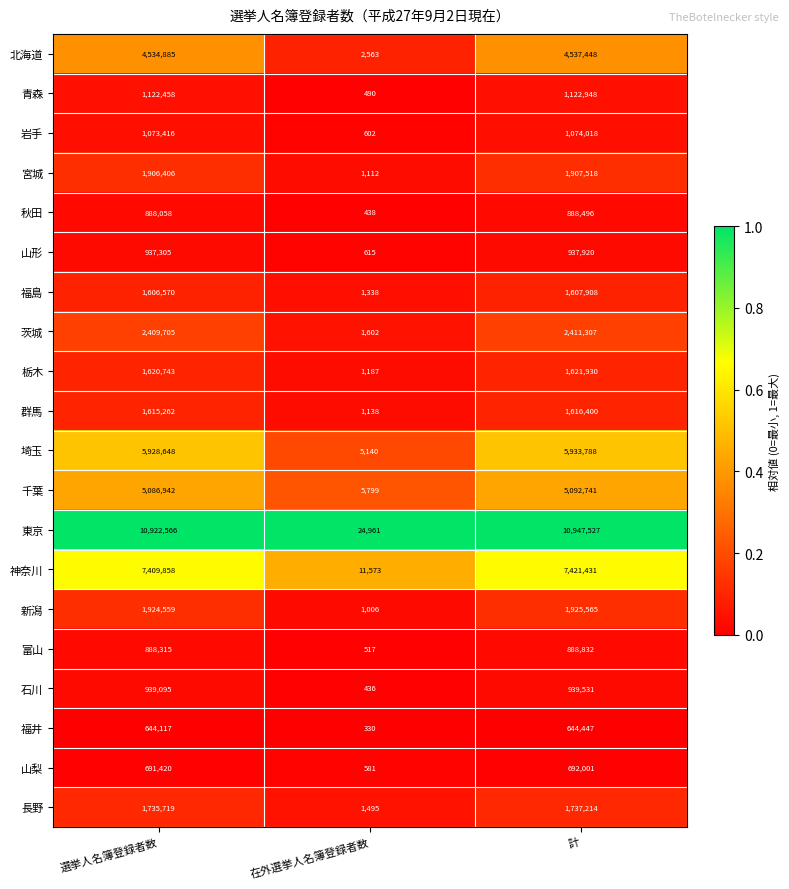

The value of 茨城 at 在外選挙人名簿登録者数 is 2586. True or false?

False